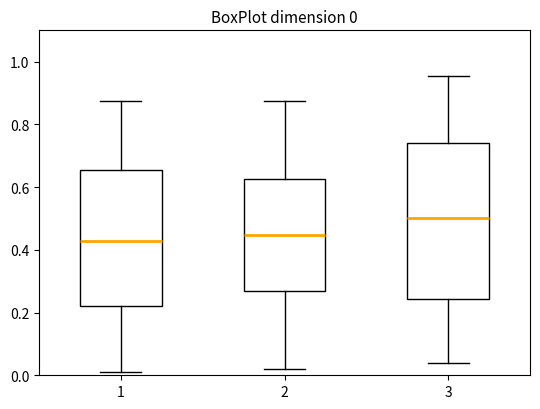

Comparing the boxes themselves (not the whiskers), which one is the tallest?

3